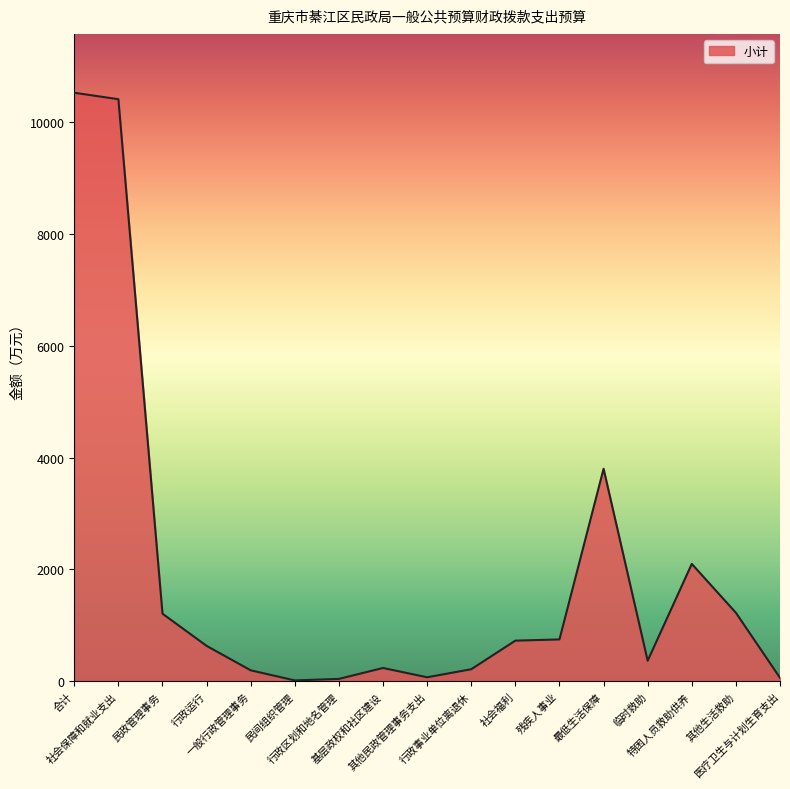

What is the greatest value displayed?

10519.1